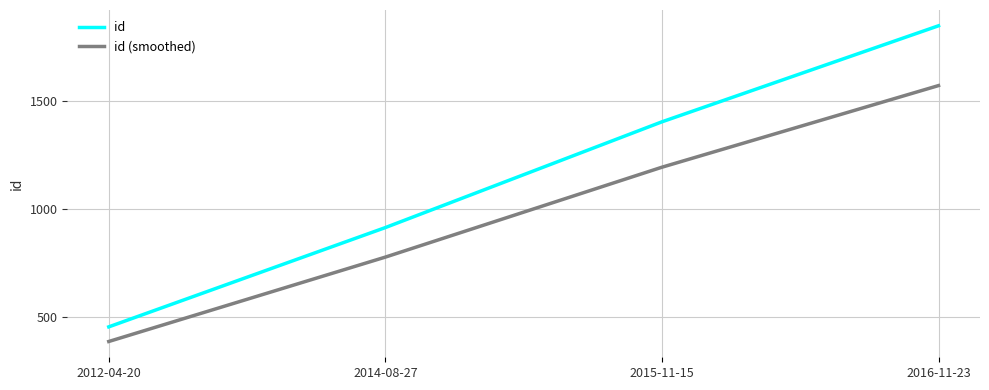

What is the sum of the id (smoothed) values at 2012-04-20 and 2016-11-23?

1954.2